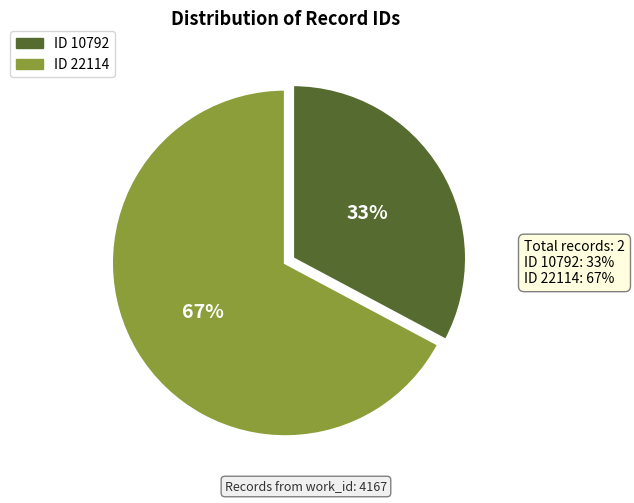

Does any single category account for the majority?

Yes